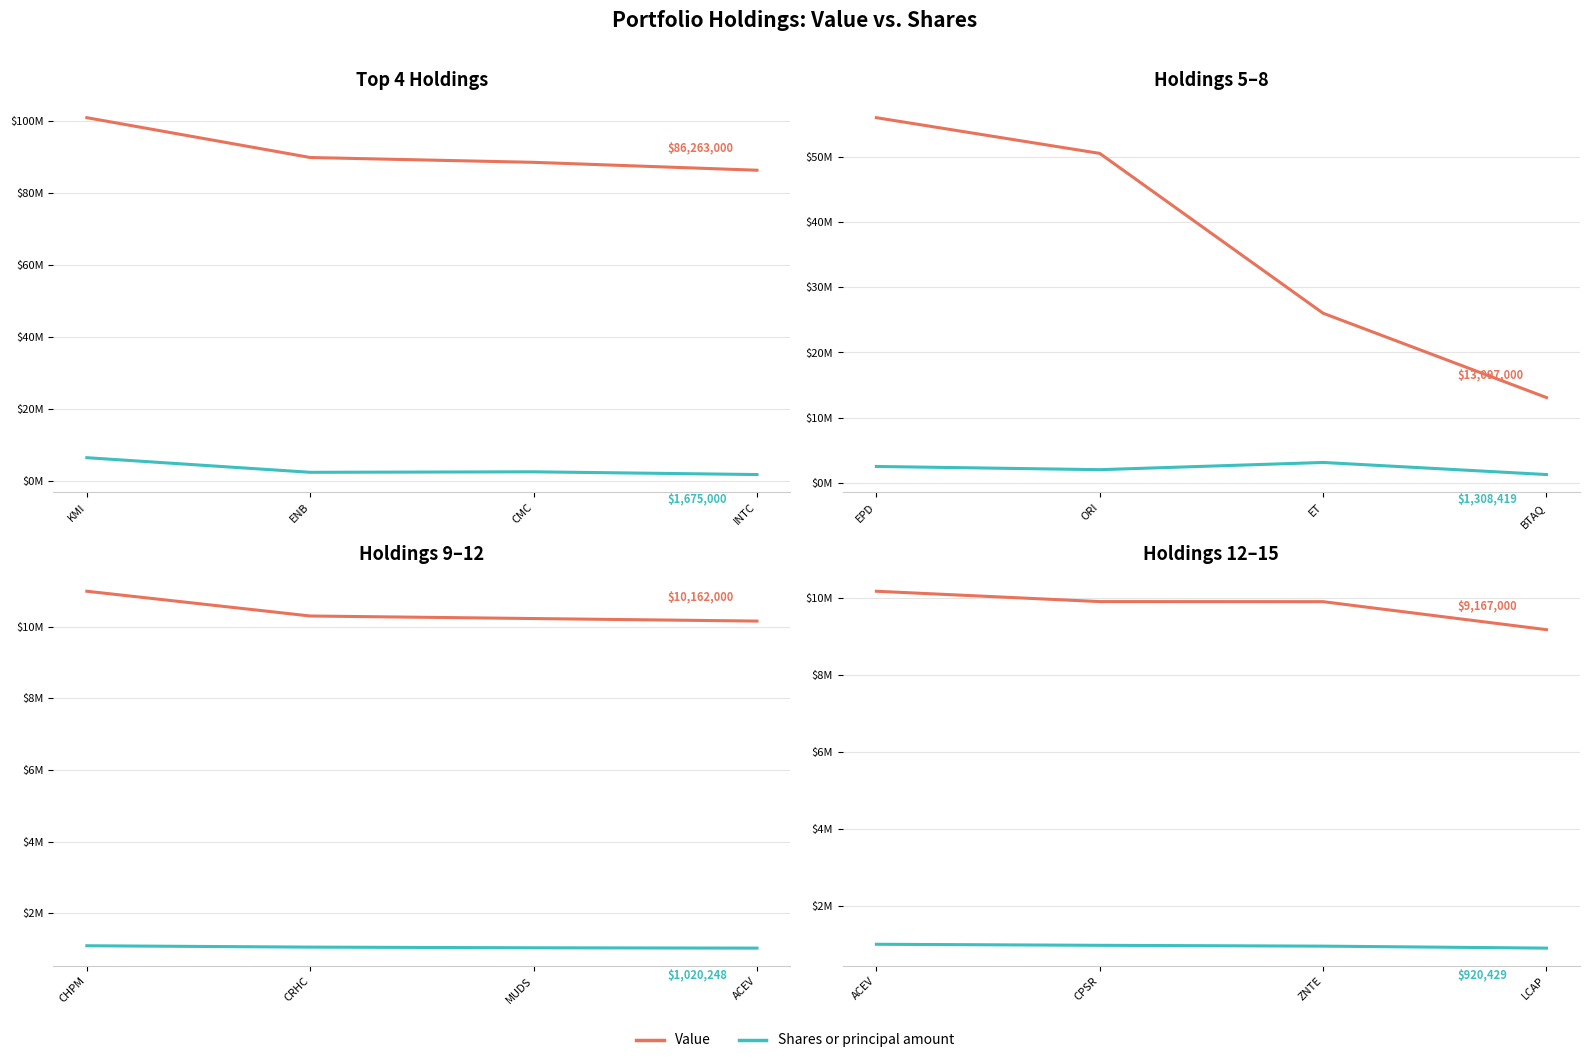

Rank the series by their maximum value, from highest to lowest.

Value, Shares or principal amount